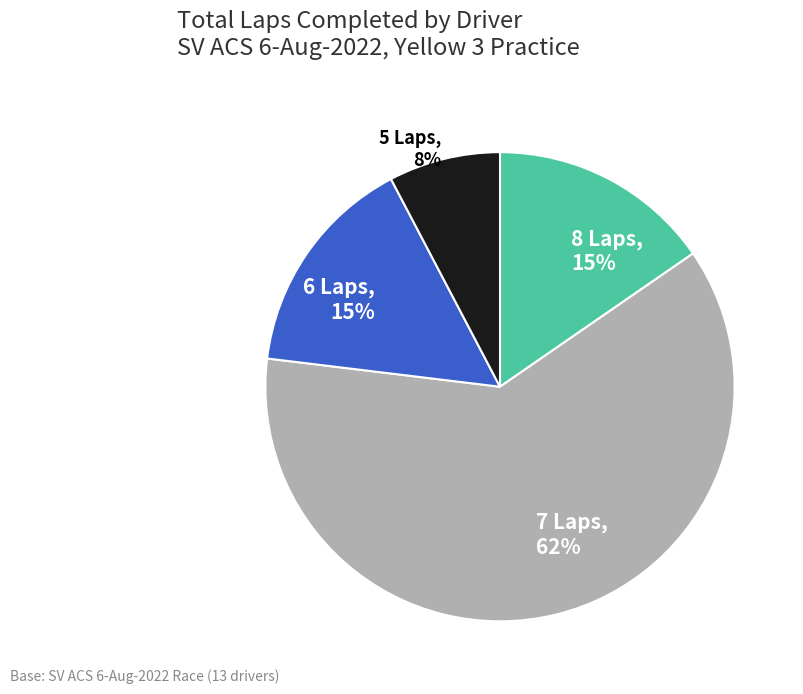

Which category has the smallest portion of the pie?

5 Laps, 8%